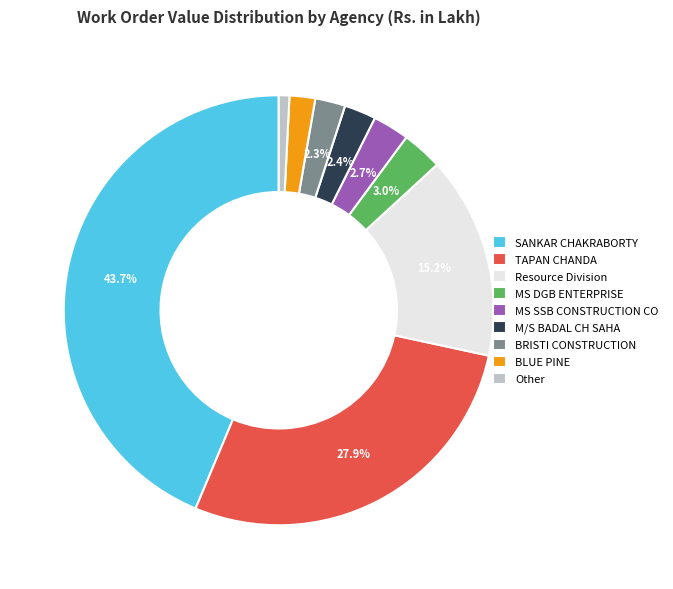

True or false: MS DGB ENTERPRISE accounts for 3% of the total.

True